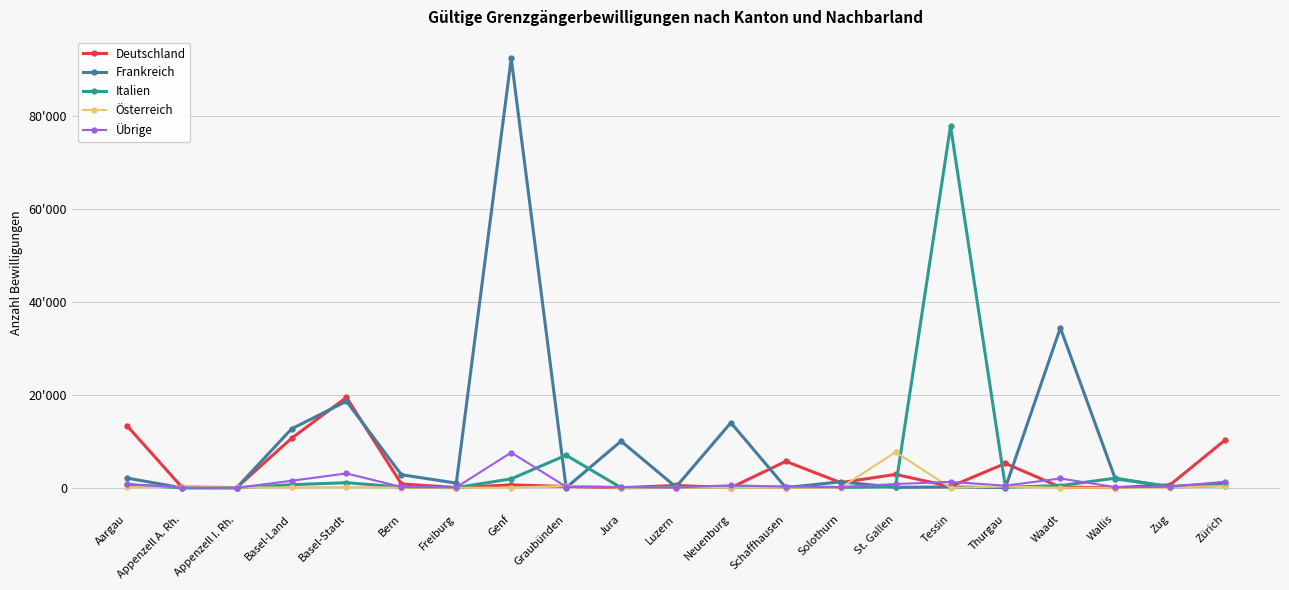

What position from the right is Aargau?

21